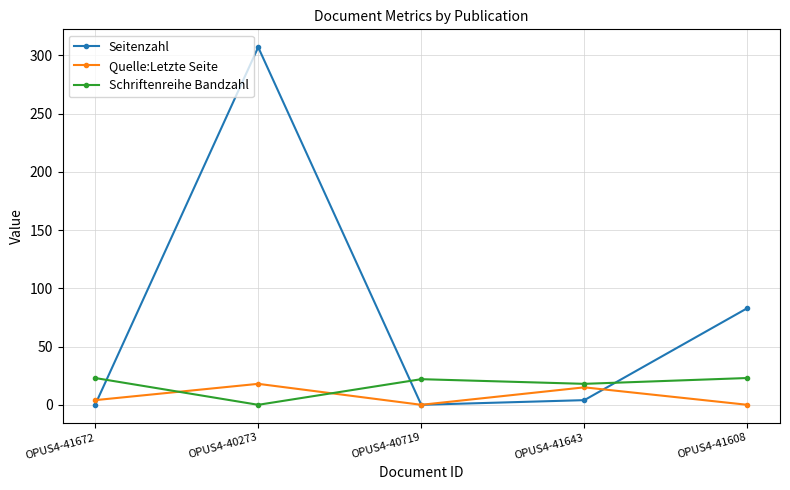

Which category has the highest value across all series?

OPUS4-40273